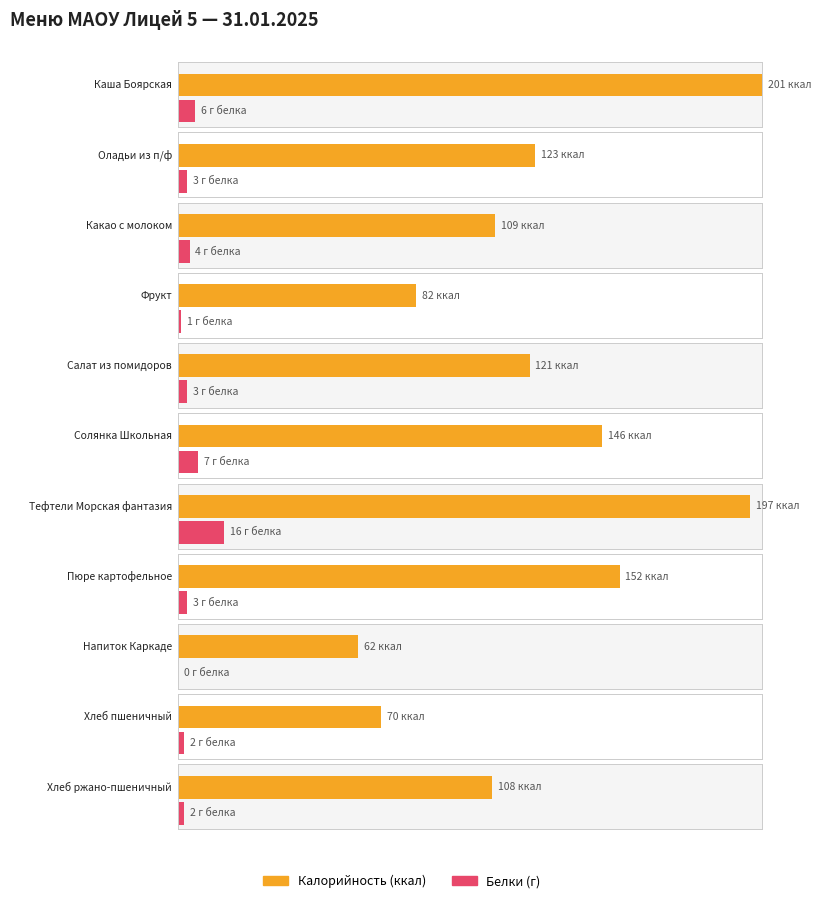

Between Оладьи из п/ф and Пюре картофельное, which series saw the biggest shift?

Калорийность